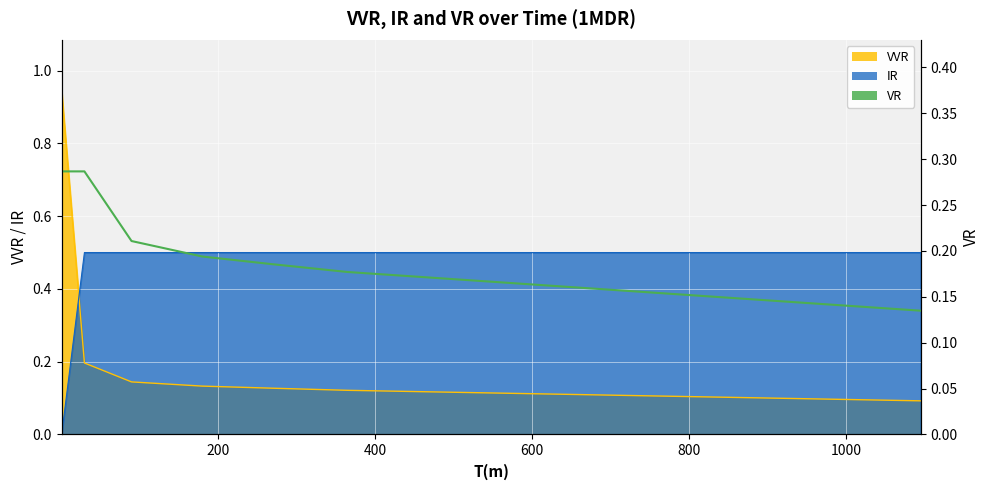

True or false: there are more than 0 points higher than both neighbors.

False